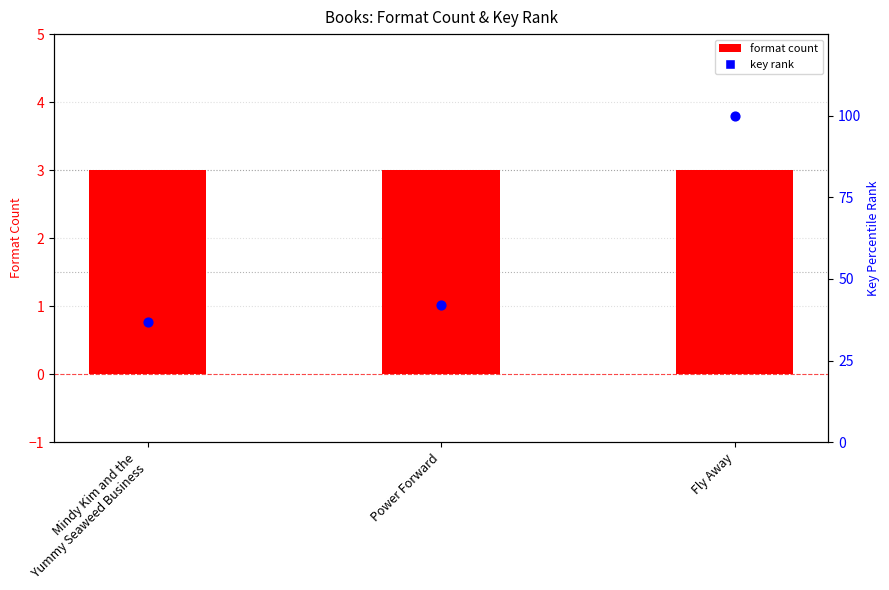

Which series contains the highest Y value?

key rank